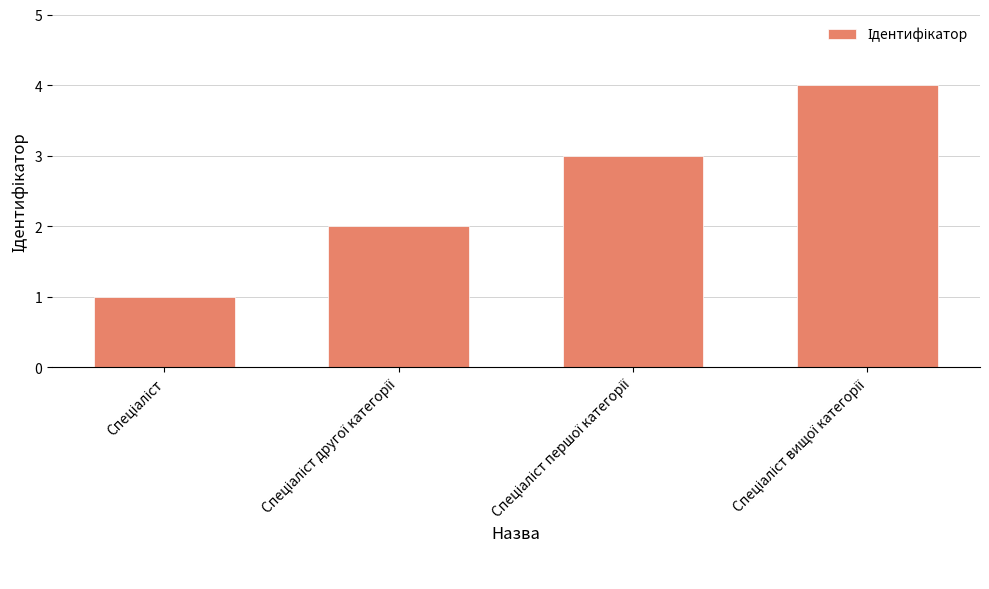

What is the maximum value shown in the chart?

4